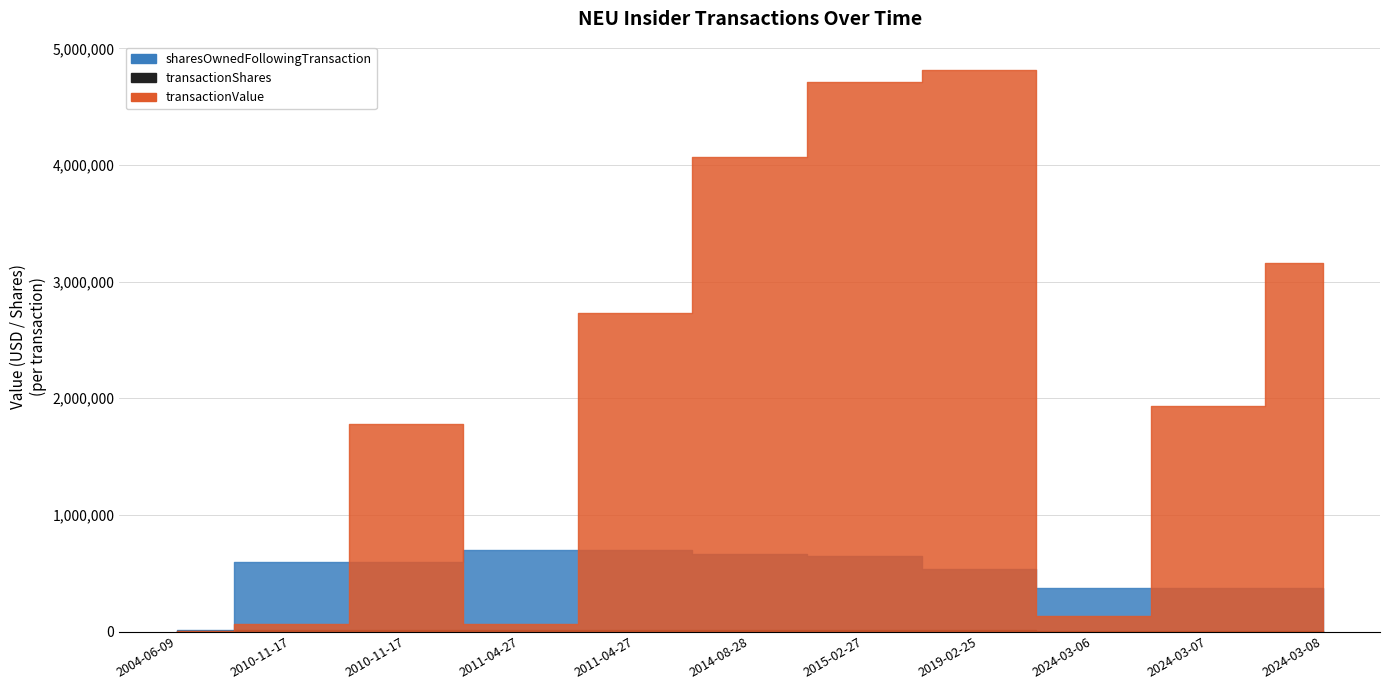

After their last crossing, which series has the higher values: transactionValue or sharesOwnedFollowingTransaction?

transactionValue